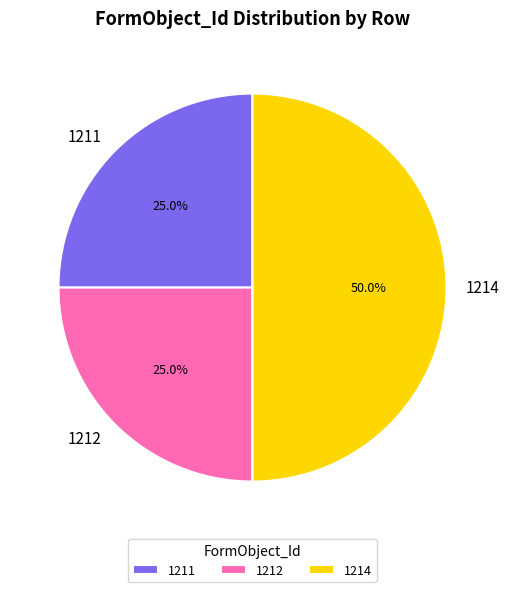

What is the ratio of the value at 1211 to the value at 1212?

1.0